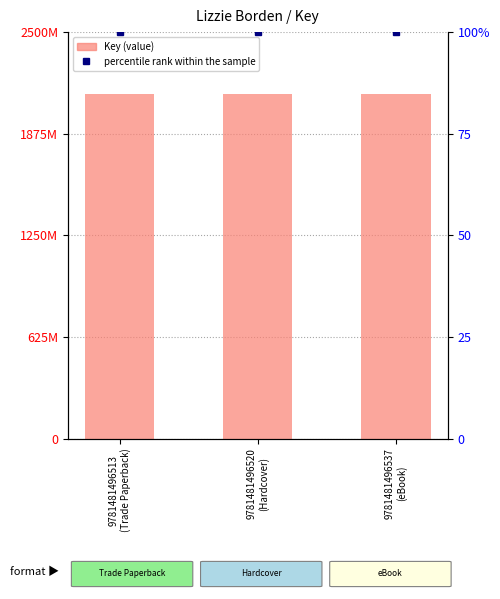

Are the bars grouped side by side (vs. stacked)?

Yes